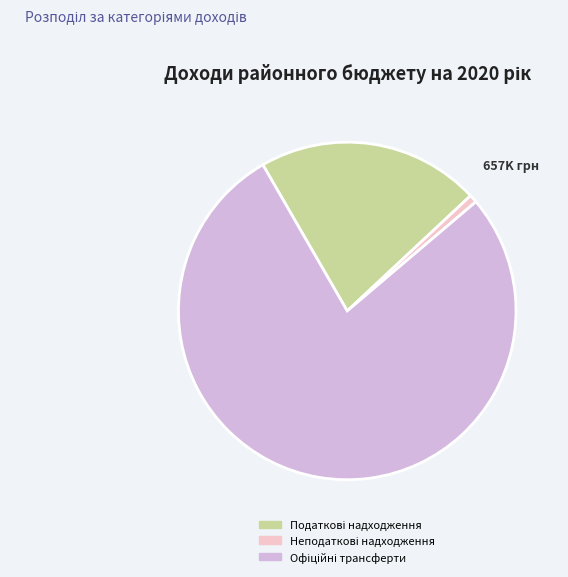

Does any single category account for the majority?

Yes